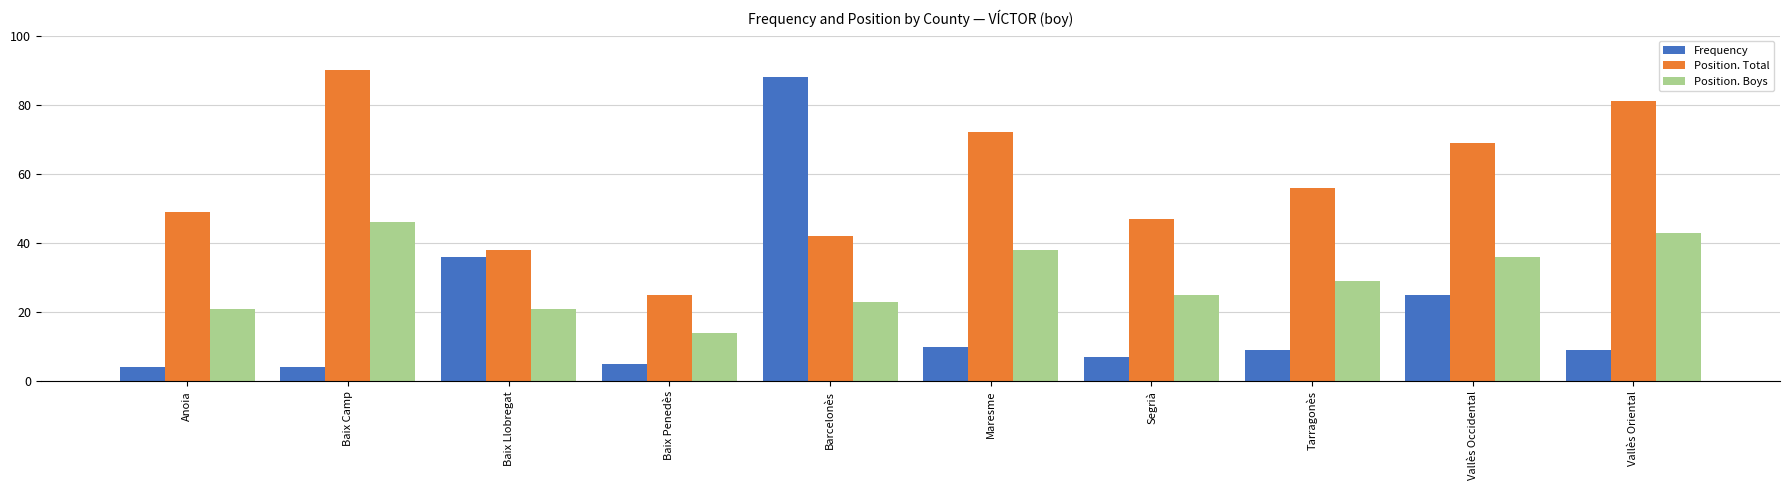

What value does the Position. Boys series have at Barcelonès, to the nearest 10?

20